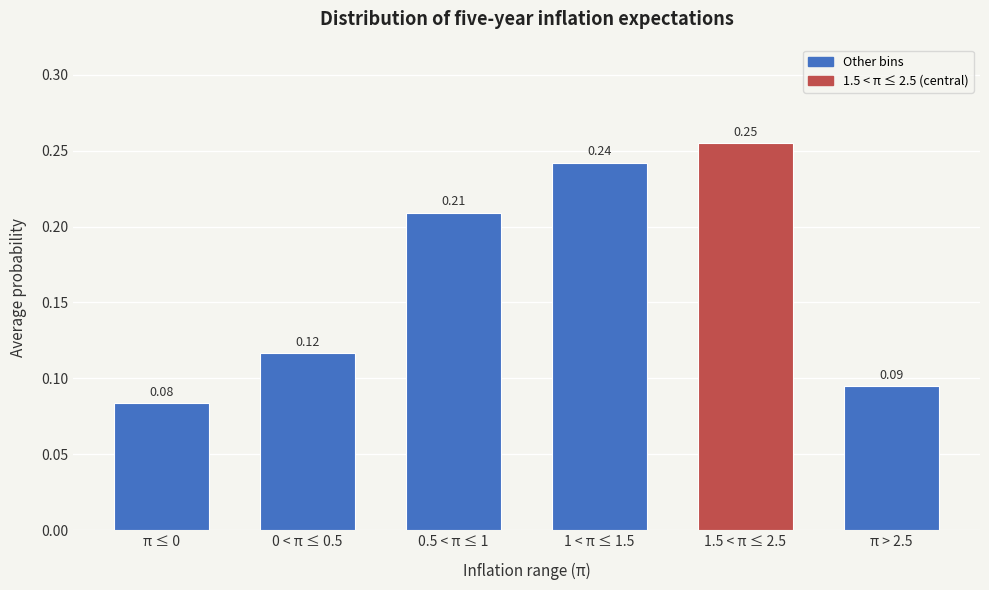

What is the sum of all values?

1.0